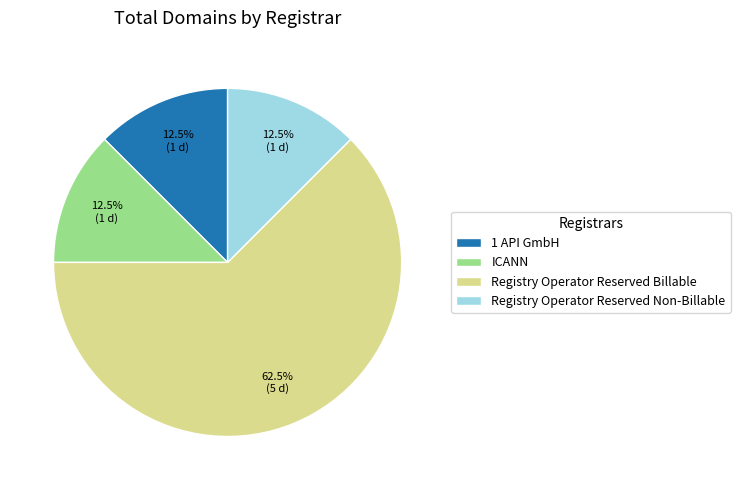

Count the number of slices in the pie.

4